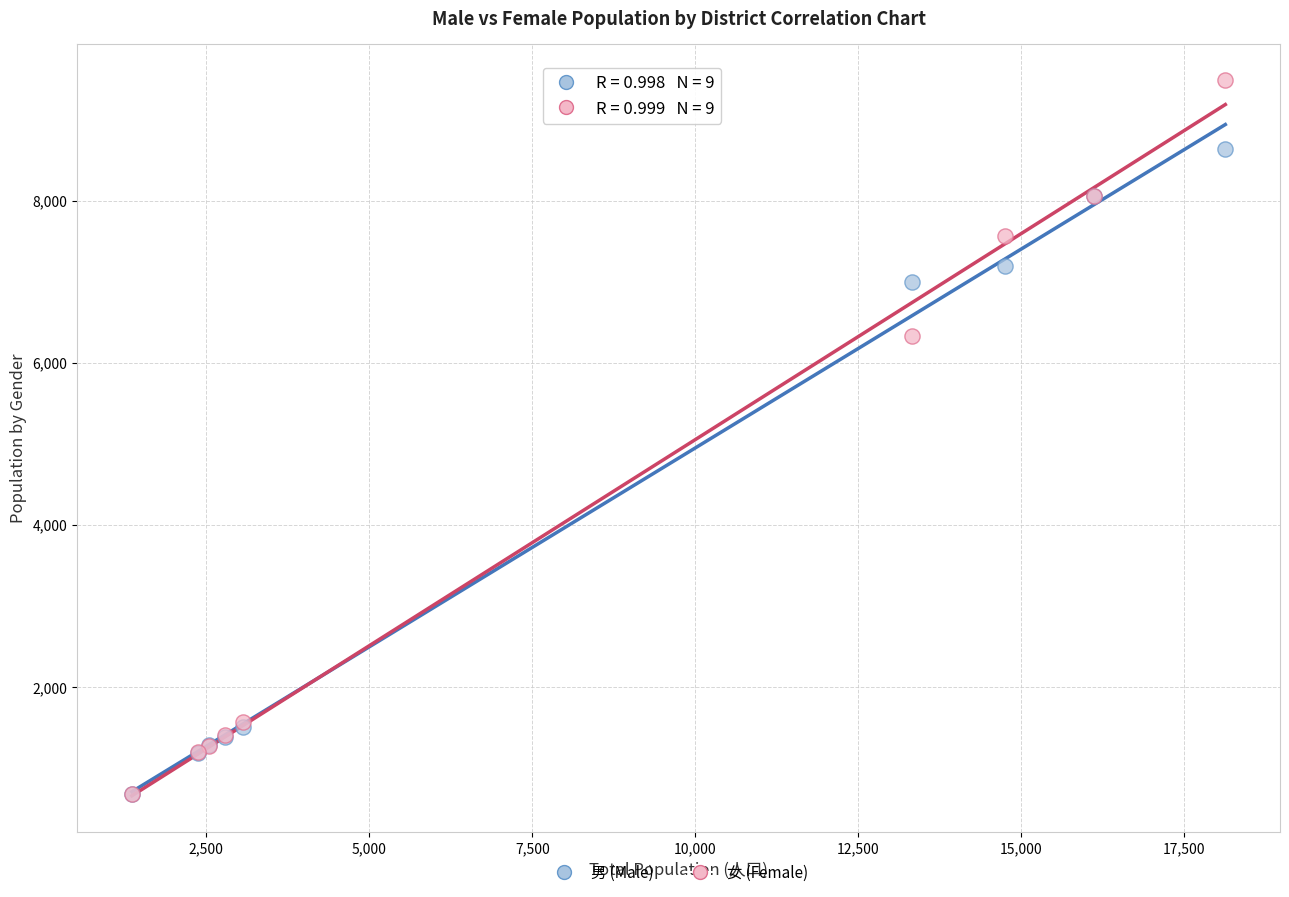

In the 男 (Male) series, what Y value is closest to 4657?

6996